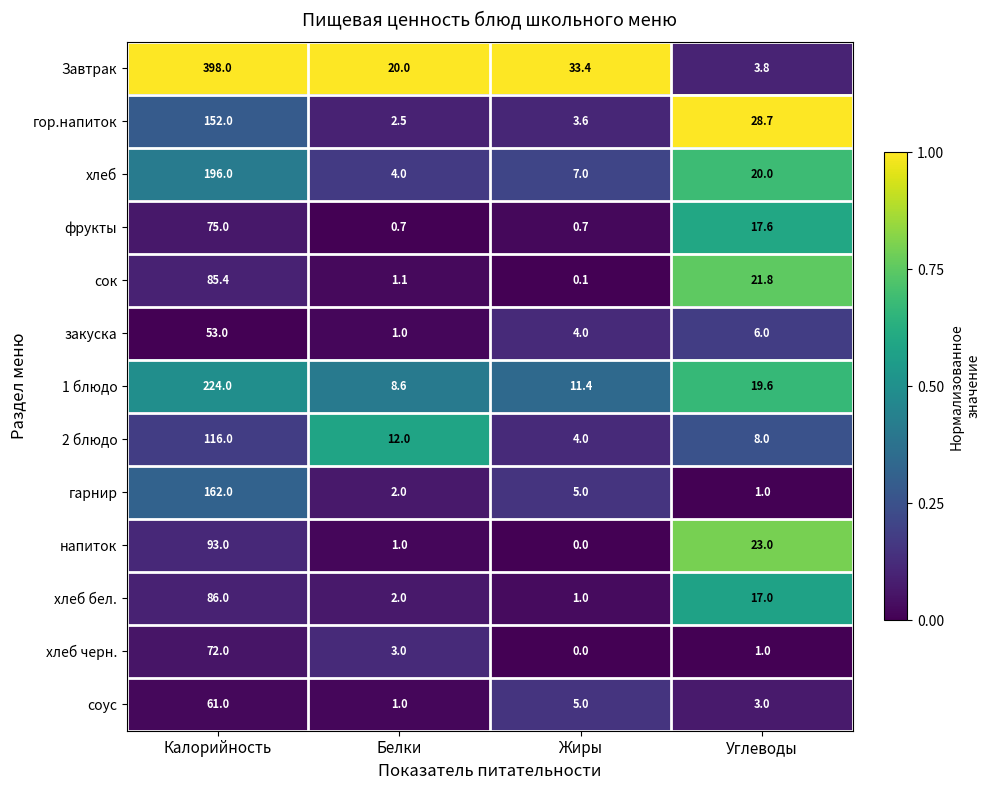

Between Белки and Углеводы, which series saw the biggest shift?

гор.напиток